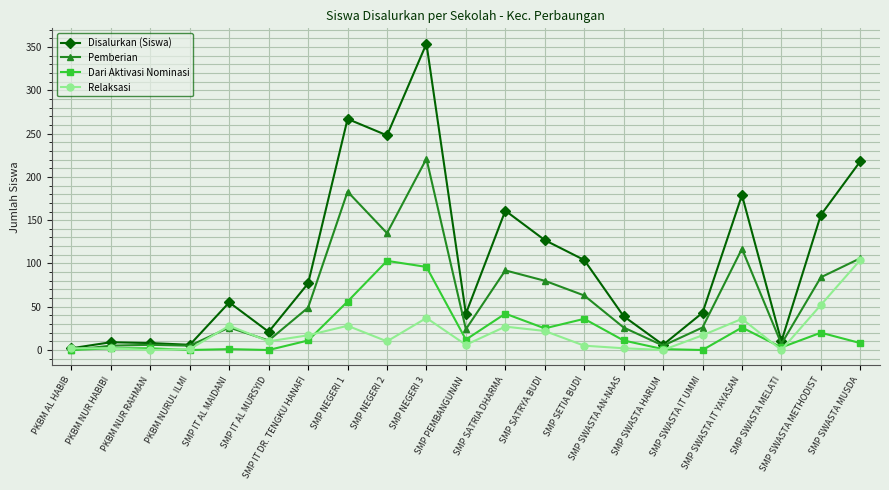

At how many categories does at least one series exceed 32?

14